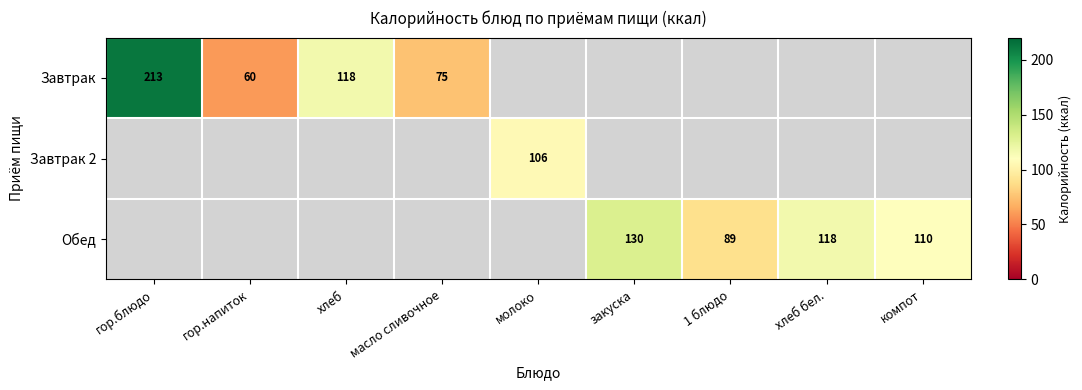

The value of Завтрак at гор.напиток is 84. True or false?

False